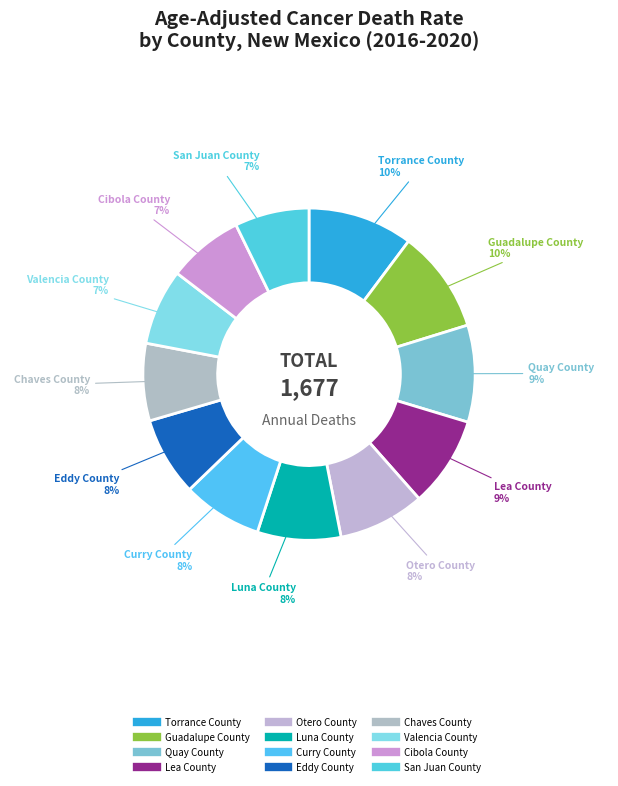

Is there a majority slice in this chart?

No